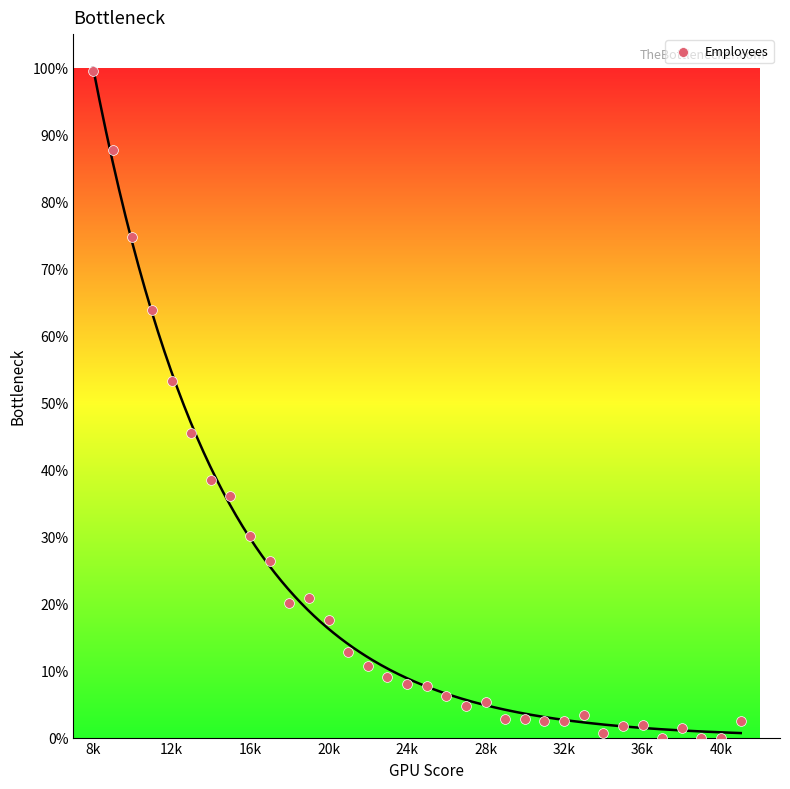

What is the range of X values (max minus min)?

33.0